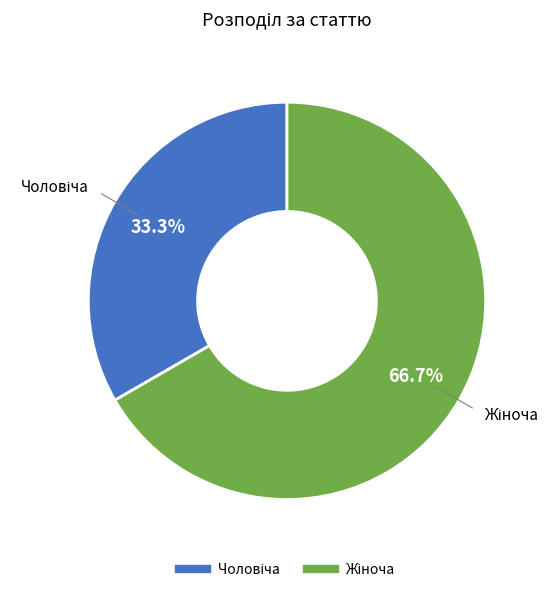

Is there a majority slice in this chart?

Yes